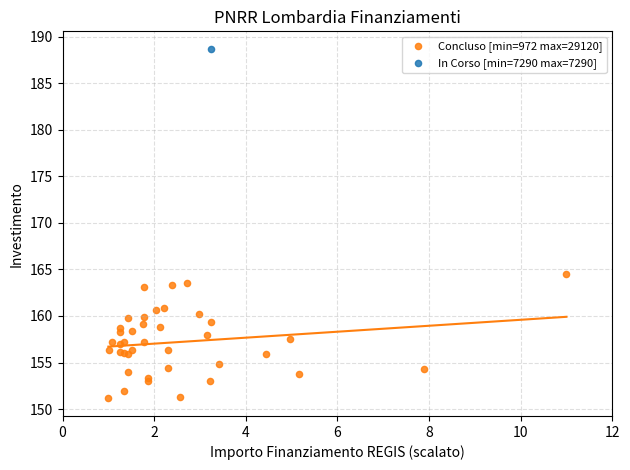

What are all the series names shown in the legend?

Concluso [min=972 max=29120], In Corso [min=7290 max=7290]